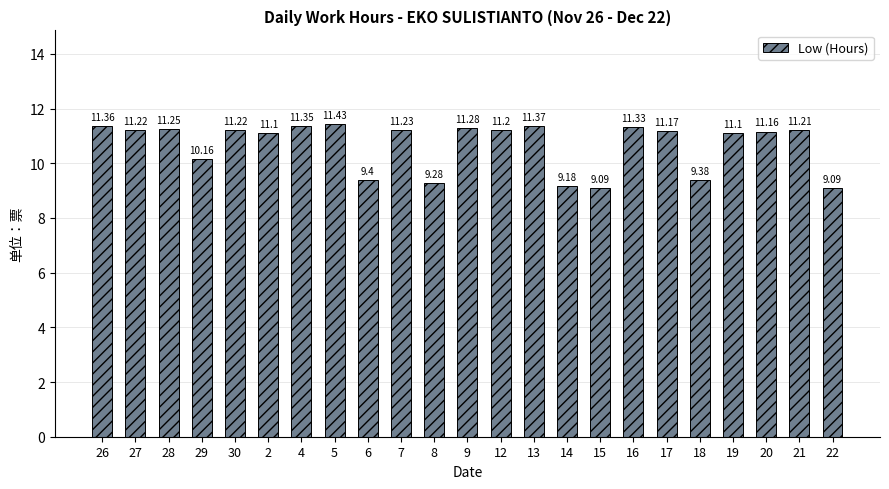

What is the smallest value displayed?

9.1